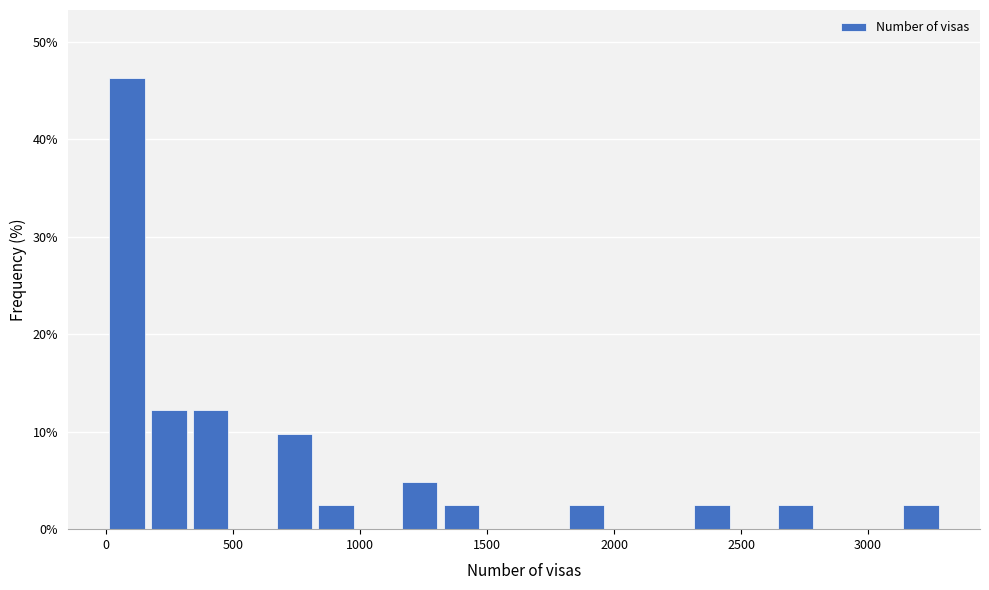

Around what value on the x-axis is the tallest bar? Give the approximate position of its centre, as read against the axis.

100